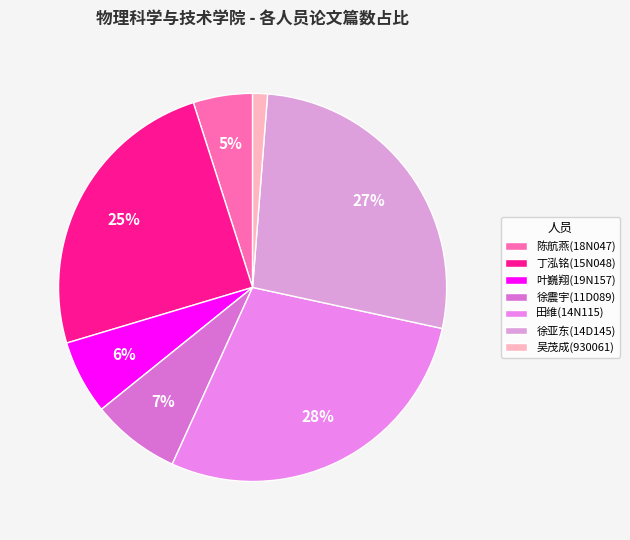

Which slice is the largest?

田维(14N115)